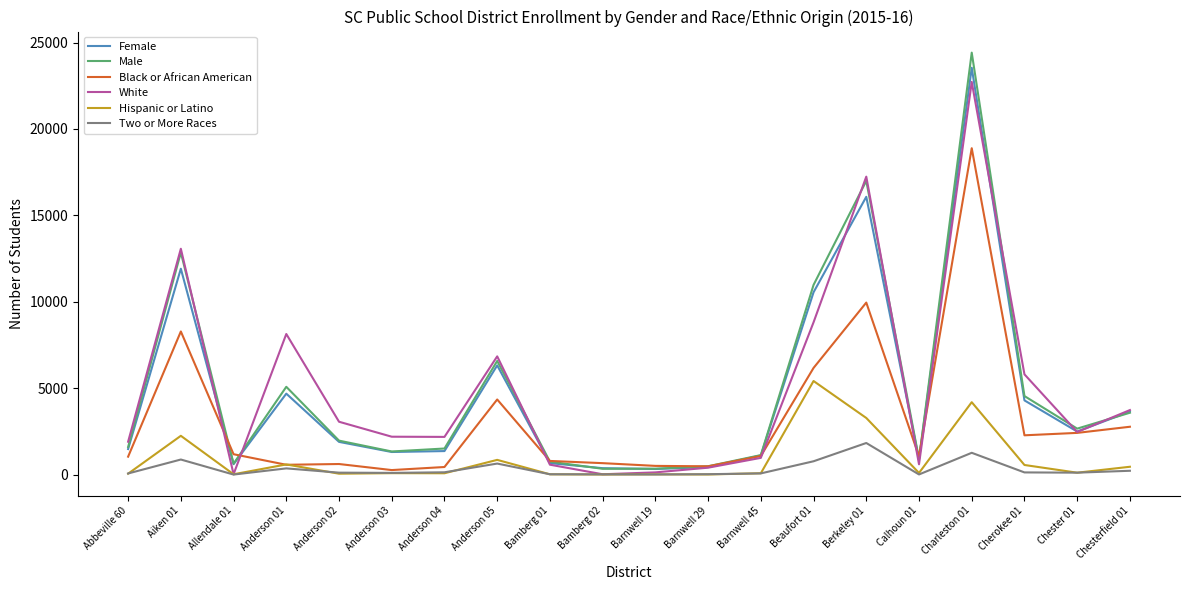

True or false: Female has a value of 3677 at Chester 01.

False